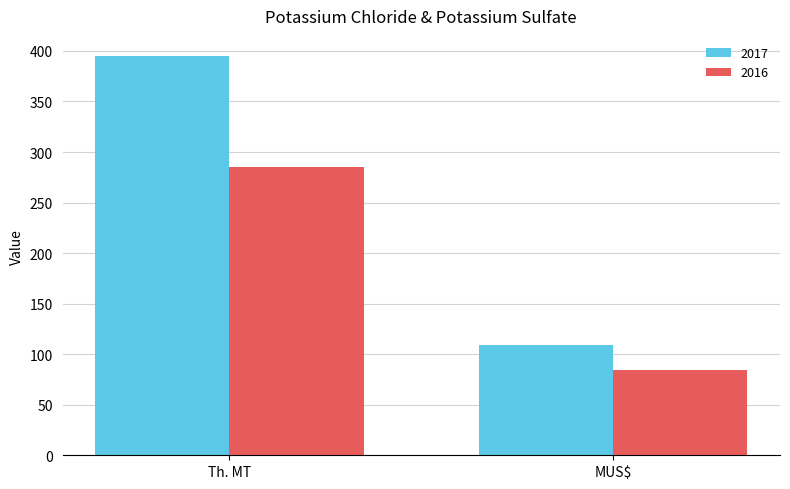

Which category has the highest value in the 2016 series?

Th. MT